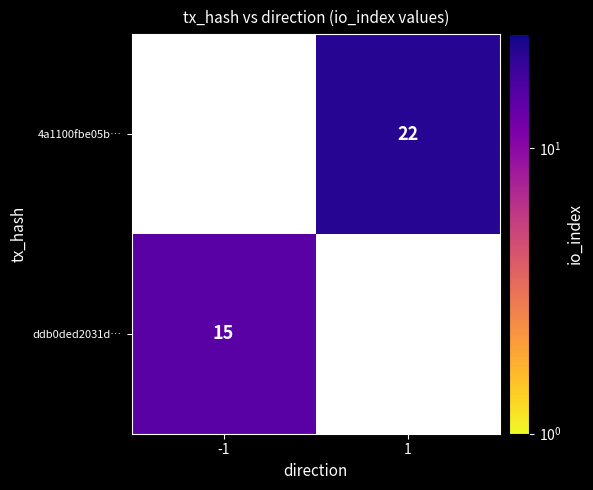

True or false: ddb0ded2031d… has a value of 4 at -1.

False